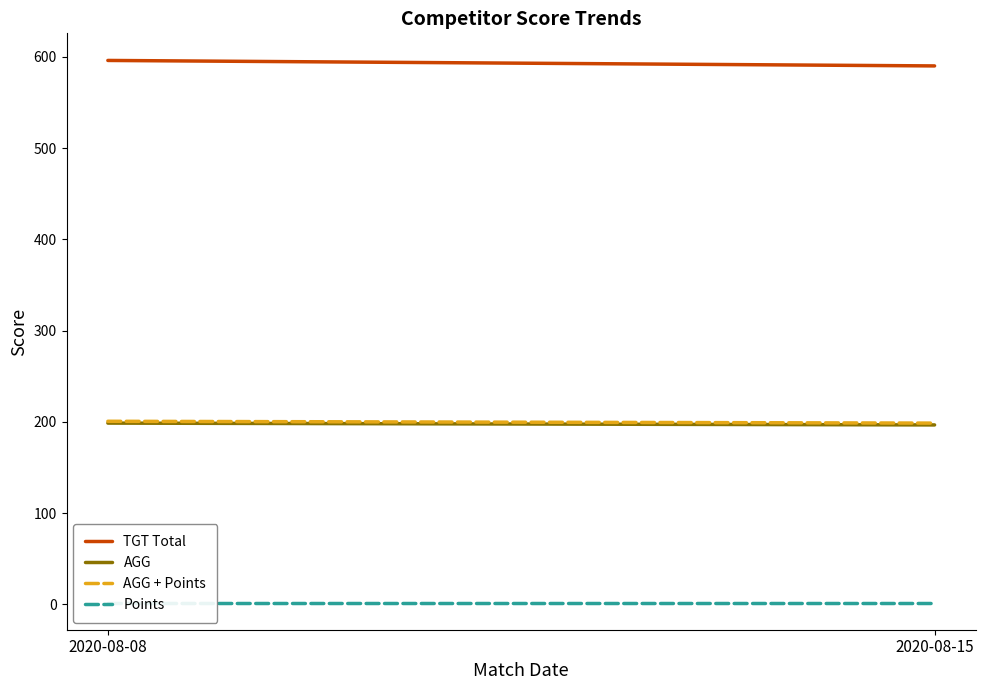

At which label is AGG + Points closest to 199?

2020-08-15